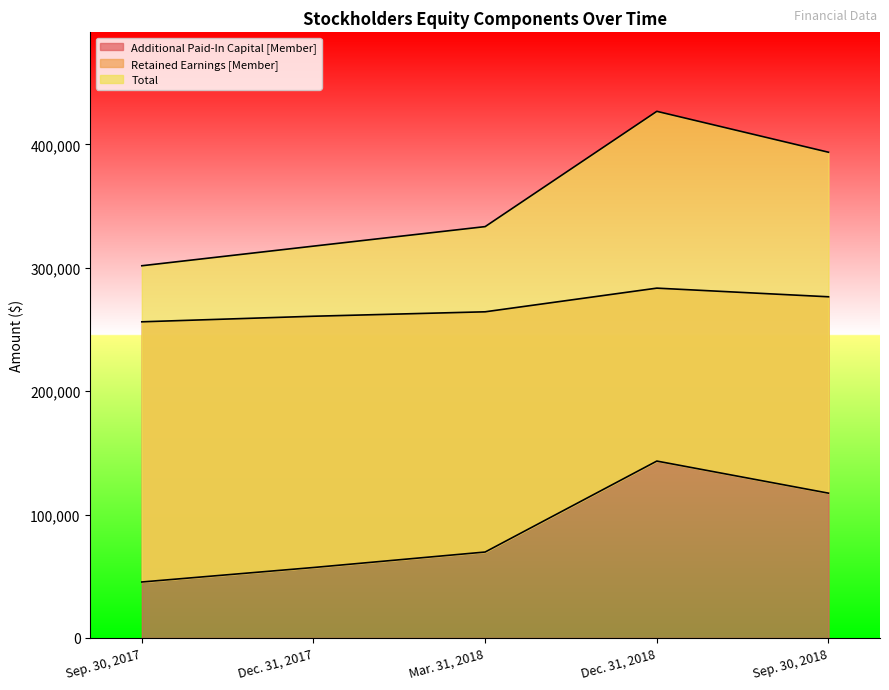

The value of Additional Paid-In Capital [Member] at Dec. 31, 2018 is 283530. True or false?

True